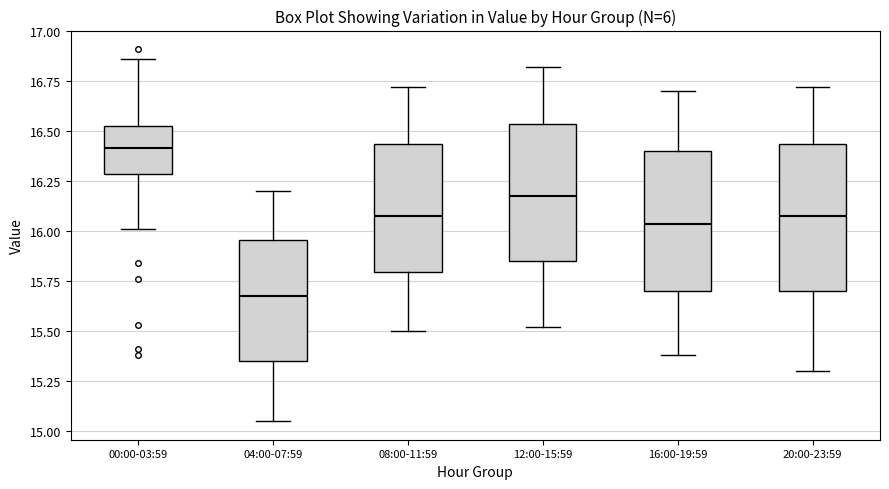

Reading left to right, read every box against the y-axis: the position of its median line, the range the box covers, and the ends of its whiskers. The values are not printed on the chart, so give them approximately, as read against the axis.

00:00-03:59: median 16.40, box 16.30 to 16.55, whiskers 16.00 to 16.85
04:00-07:59: median 15.70, box 15.35 to 15.95, whiskers 15.05 to 16.20
08:00-11:59: median 16.10, box 15.80 to 16.45, whiskers 15.50 to 16.70
12:00-15:59: median 16.20, box 15.85 to 16.55, whiskers 15.50 to 16.80
16:00-19:59: median 16.05, box 15.70 to 16.40, whiskers 15.40 to 16.70
20:00-23:59: median 16.10, box 15.70 to 16.45, whiskers 15.30 to 16.70